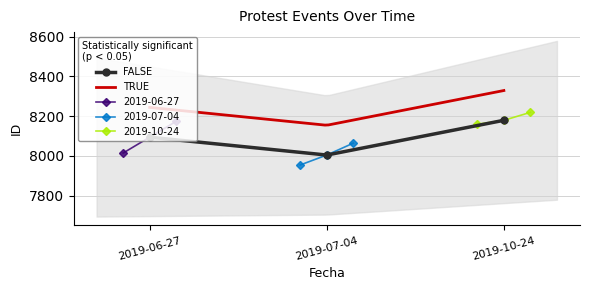

What is the highest value of the 2019-06-27 series?

8174